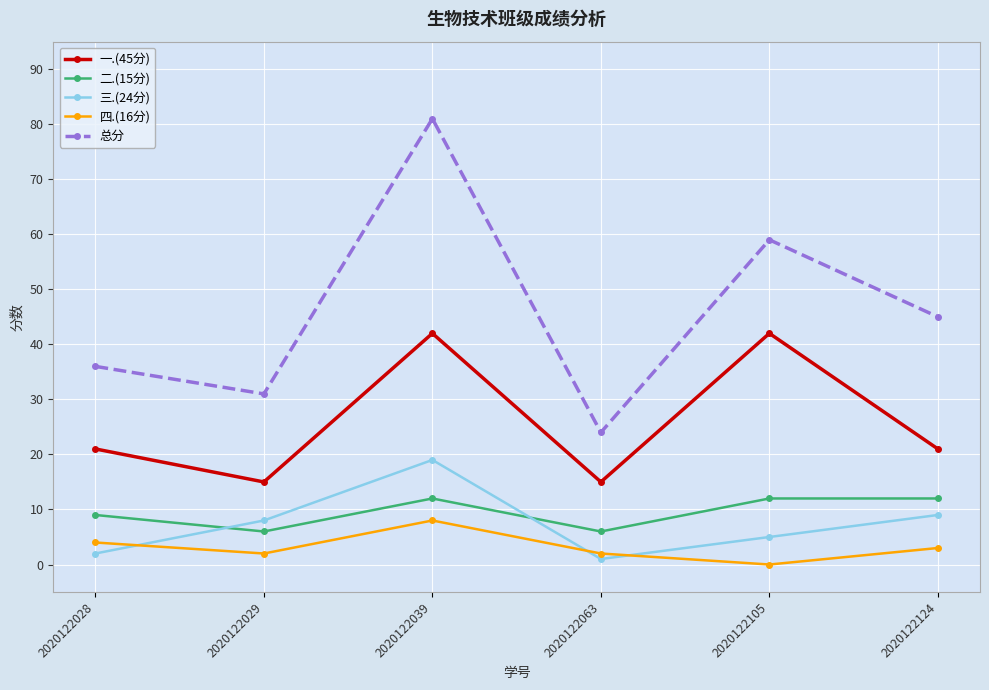

At which label is 四.(16分) closest to 4?

2020122028